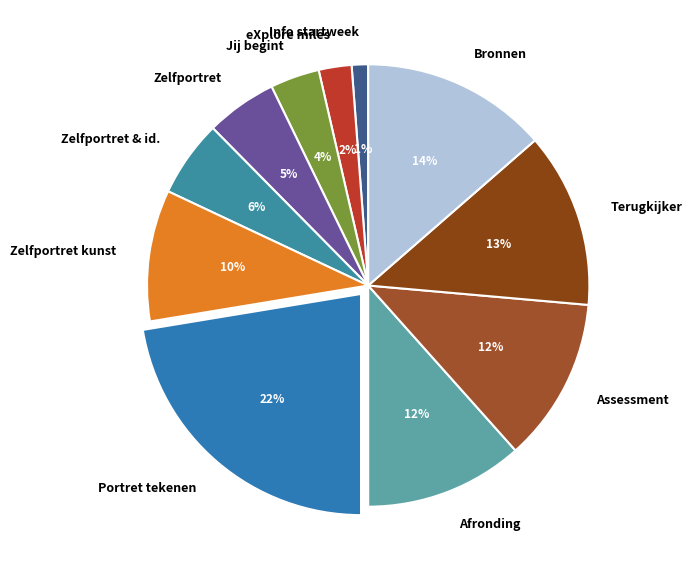

Combined, do Zelfportret kunst and Info startweek account for over 50%?

No